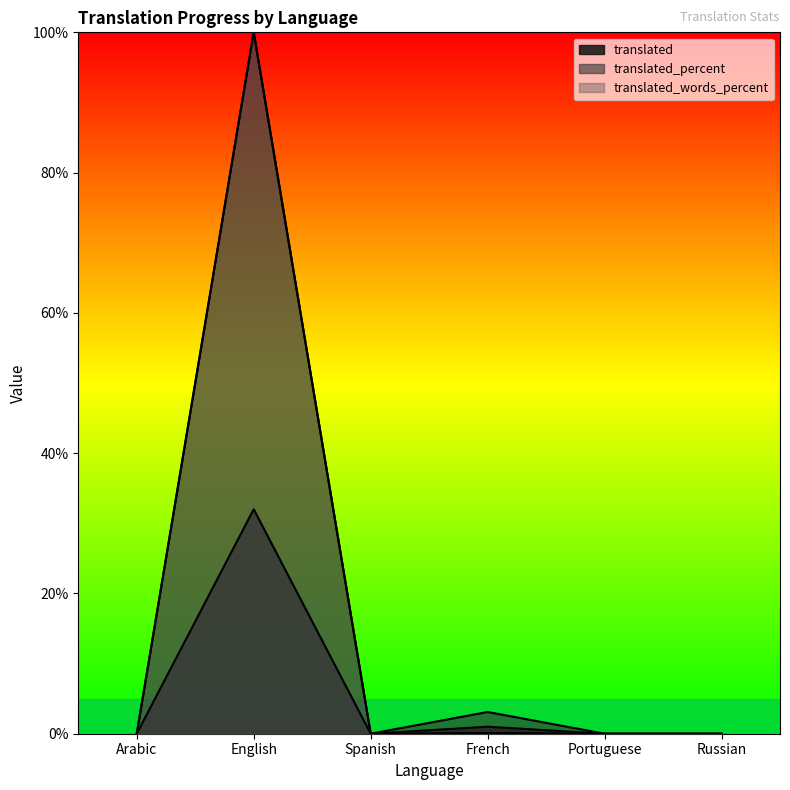

Which has a higher value, English or French?

English